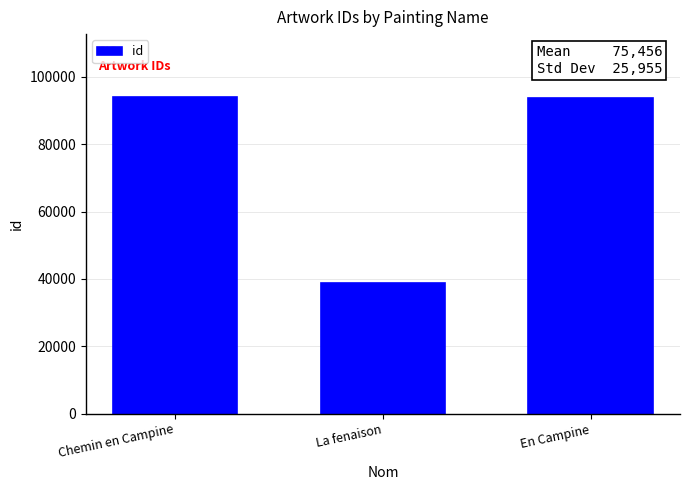

What is the label of the 1st bar from the left?

Chemin en Campine